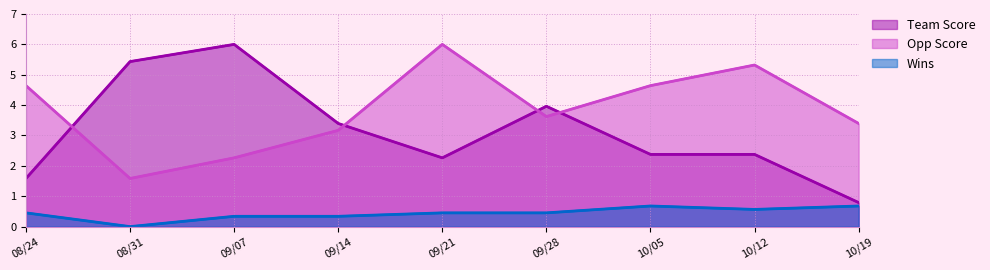

After their last crossing, which series has the higher values: Team Score or Opp Score?

Opp Score